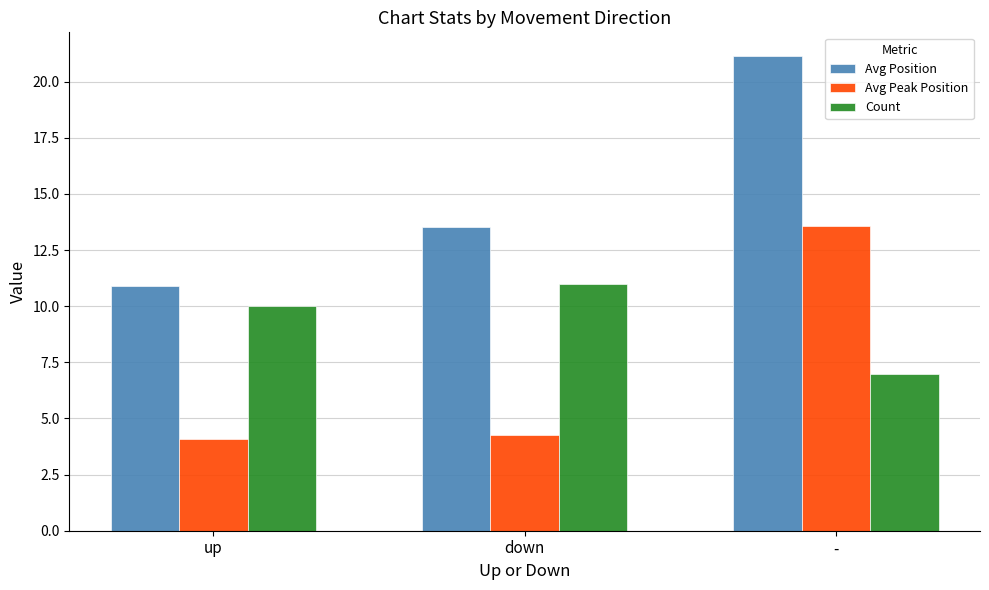

Are the bars horizontal?

No